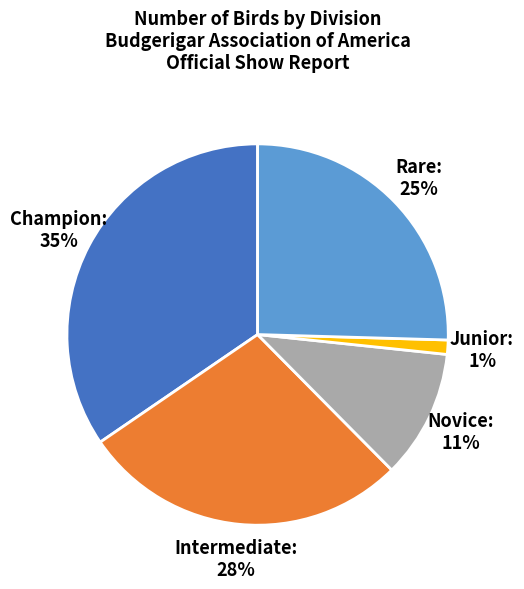

To the nearest percent, what is the average slice percentage?

20%